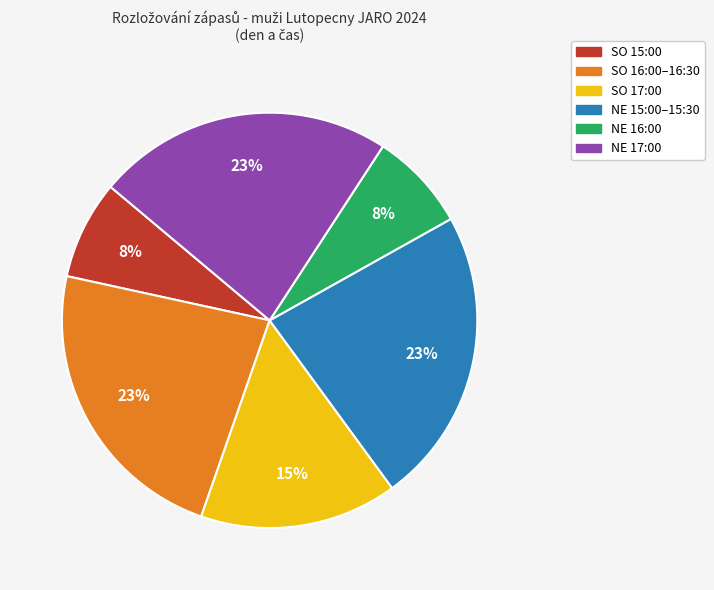

Is there a majority slice in this chart?

No